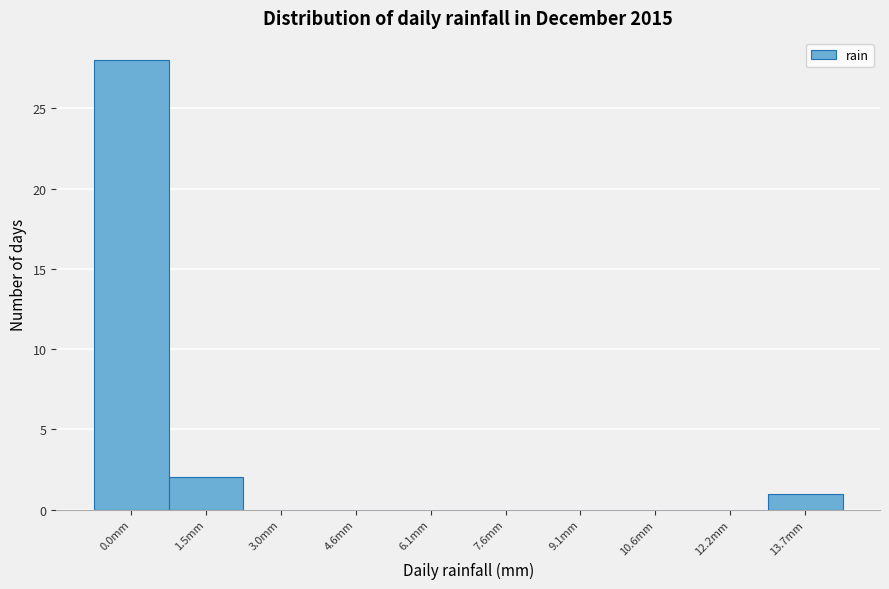

Reading right to left, extract all data points from this chart.

13.7mm=1	12.2mm=0	10.6mm=0	9.1mm=0	7.6mm=0	6.1mm=0	4.6mm=0	3.0mm=0	1.5mm=2	0.0mm=28